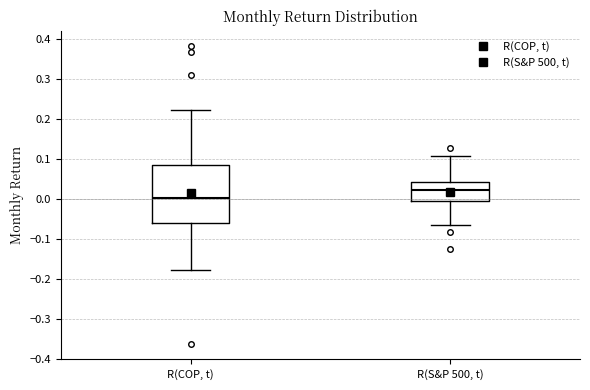

Where is the upper edge of the box for R(COP, t) on the y-axis? The values are not printed on the chart, so give them approximately, as read against the axis.

0.09